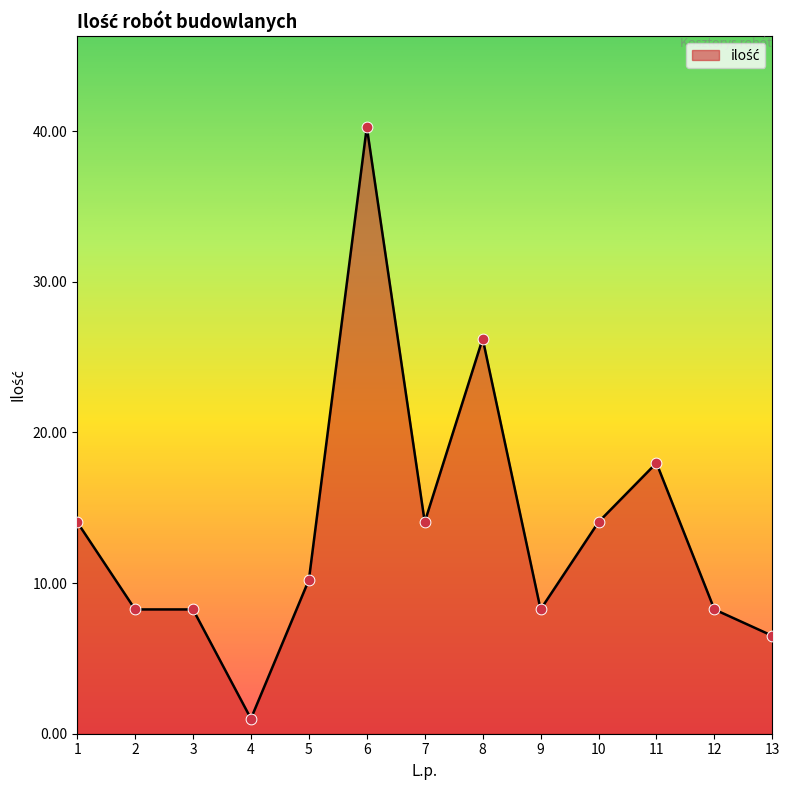

What is the change in value from 6 to 9?

-32.0